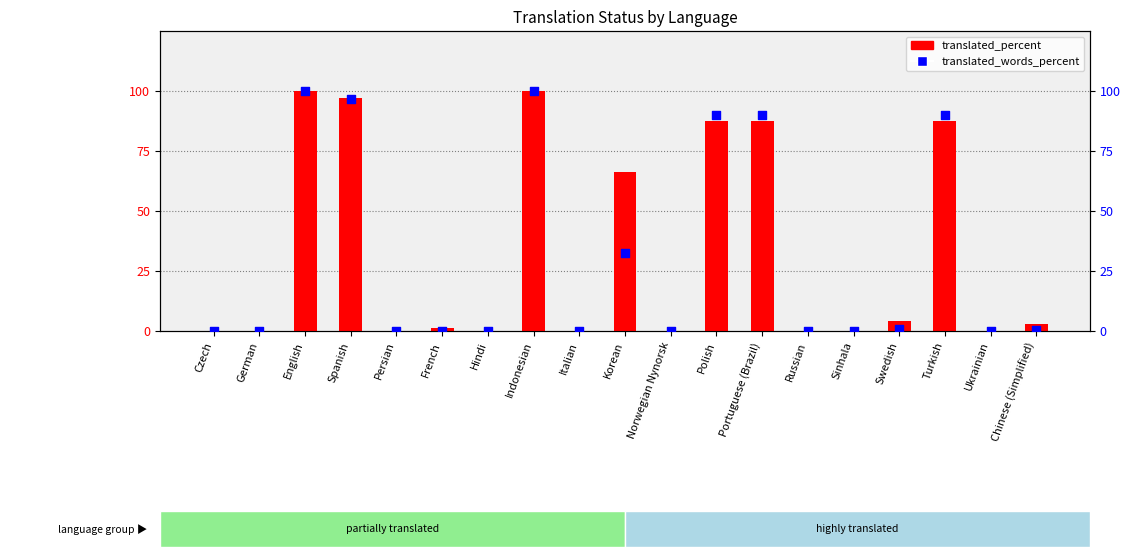

Which series has the widest spread of Y values?

translated_percent